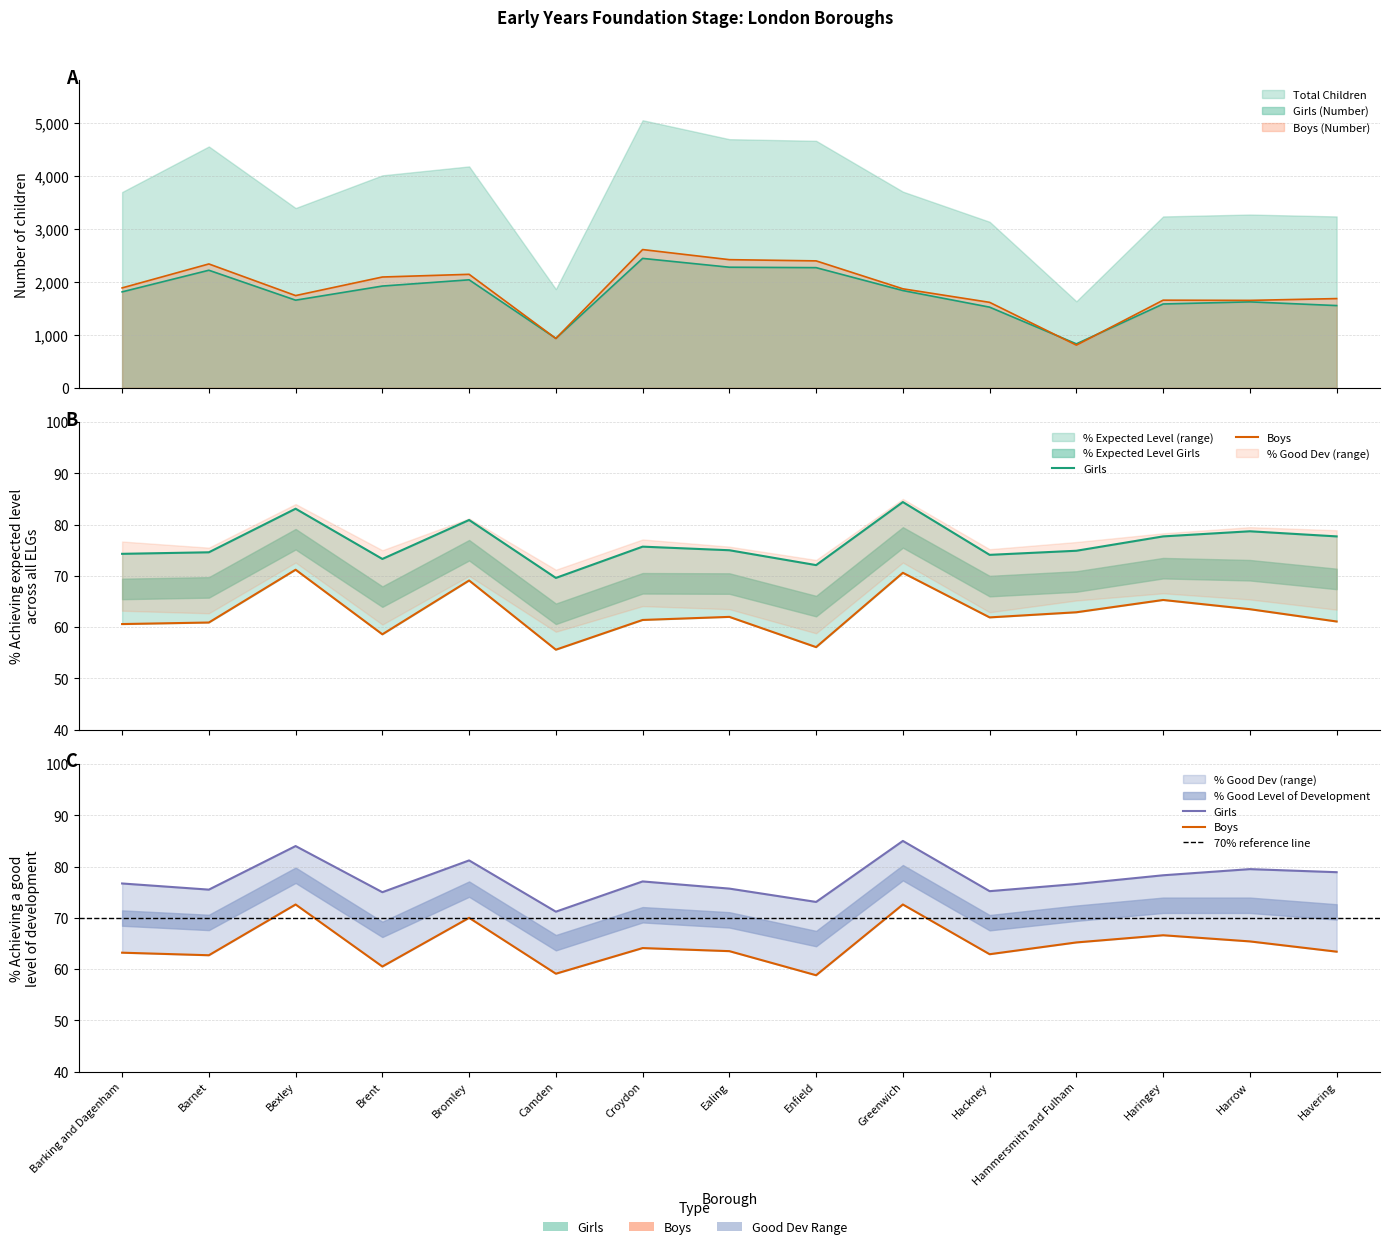

True or false: Girls (Number) and % Expected Level Boys cross at least once.

False